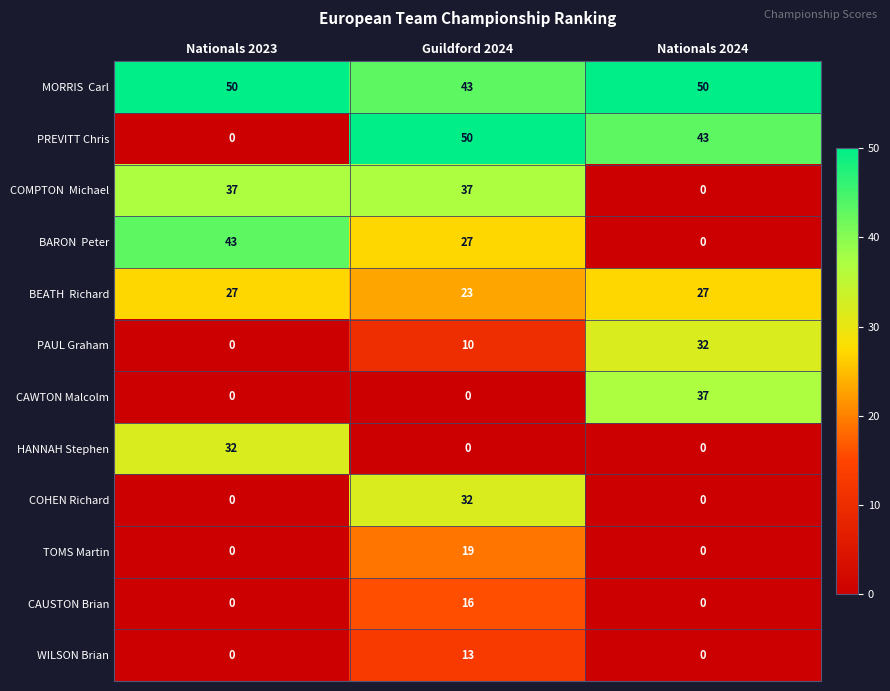

What is the total value across all series at Nationals 2023?

189